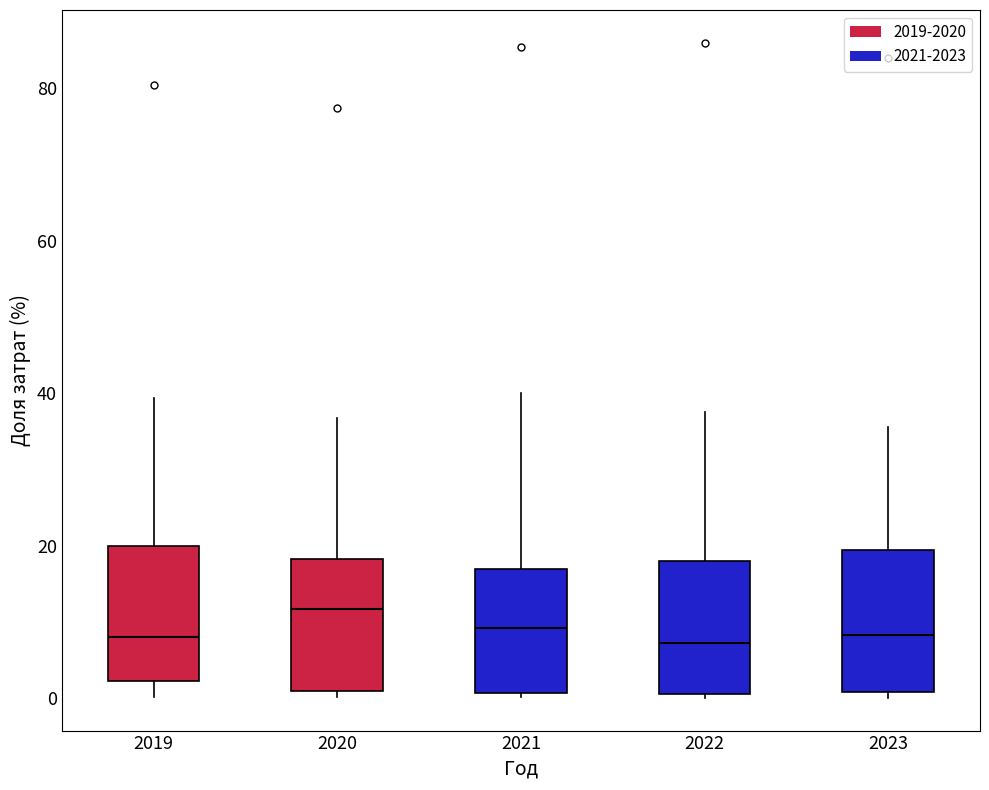

Reading left to right, read every box against the y-axis: the position of its median line, the range the box covers, and the ends of its whiskers. The values are not printed on the chart, so give them approximately, as read against the axis.

2019: median 8, box 2 to 20, whiskers 0 to 40
2020: median 12, box 0 to 18, whiskers 0 (just below the box's lower edge) to 36
2021: median 10, box 0 to 16, whiskers 0 to 40
2022: median 8, box 0 to 18, whiskers 0 to 38
2023: median 8, box 0 to 20, whiskers 0 (just below the box's lower edge) to 36